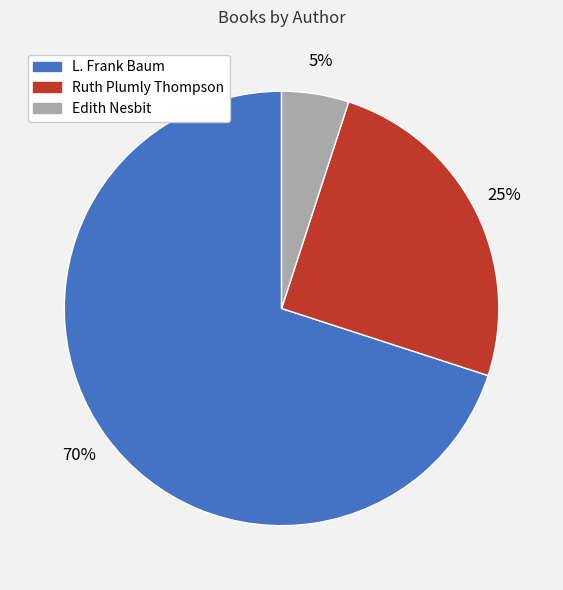

Which category has the biggest portion of the pie?

L. Frank Baum